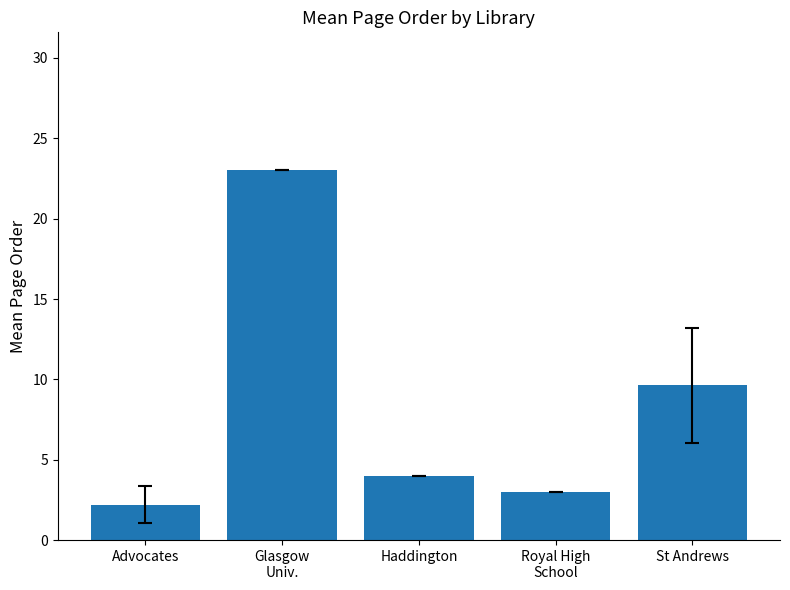

Is it true that the value at Glasgow
Univ. is 5.9?

False